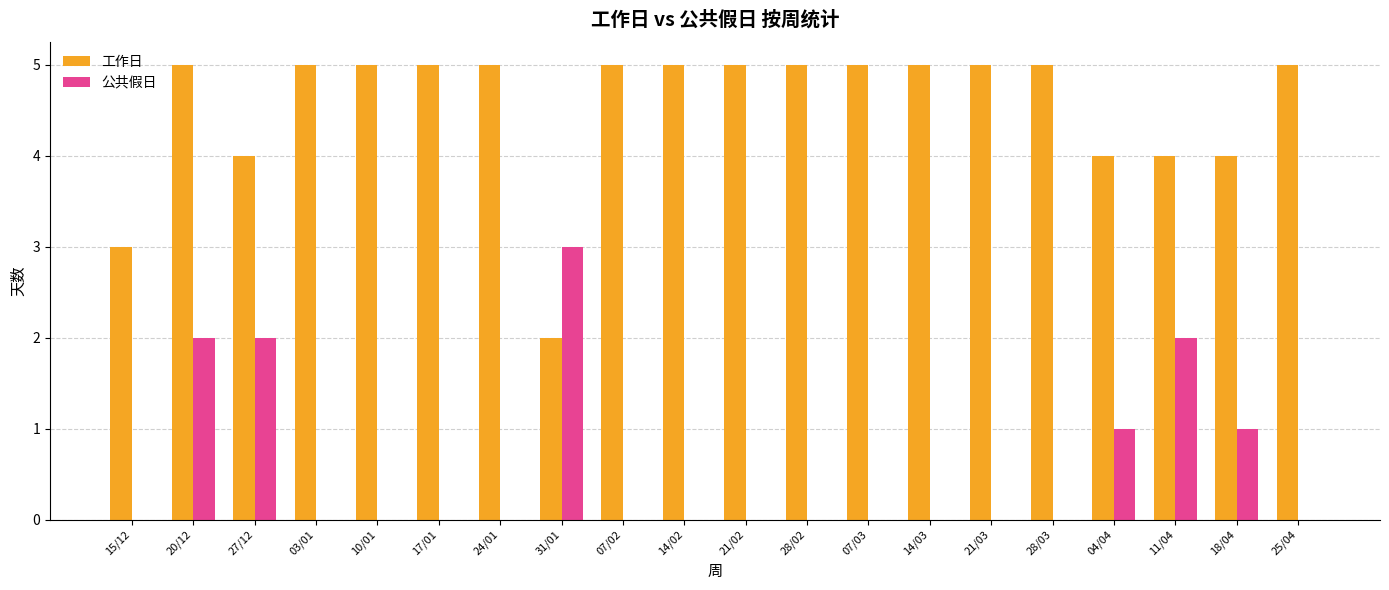

What is the highest value of the 工作日 series?

5